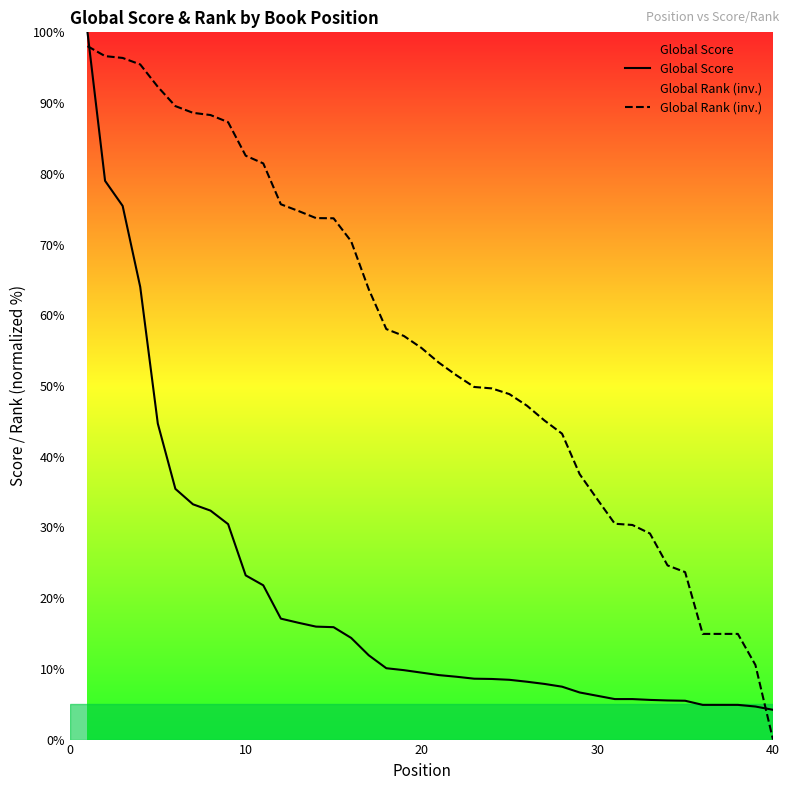

What are all the series names shown in the legend?

Global Score, Global Rank (inv.)